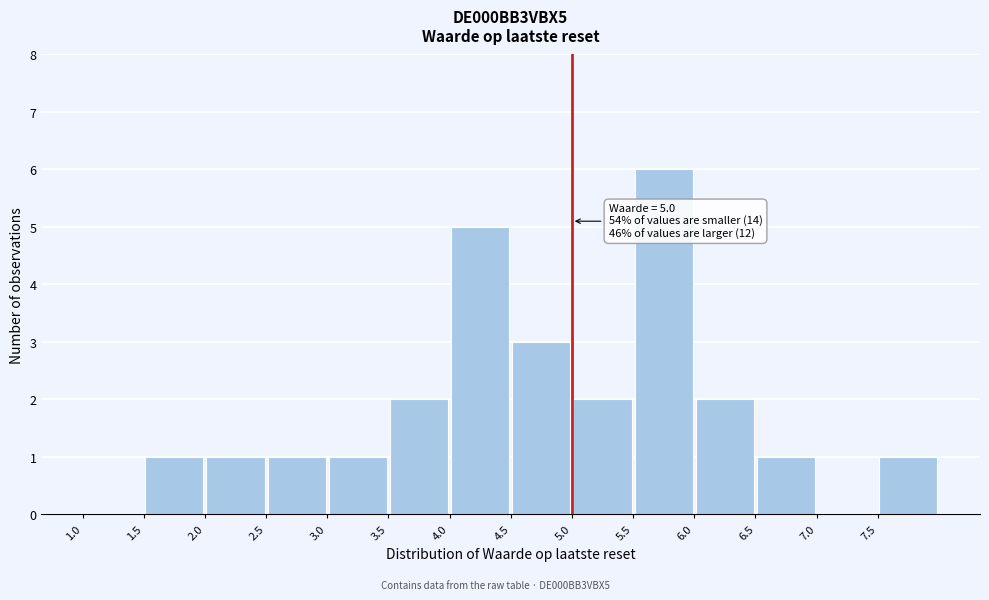

Over which range of the x-axis is the bar tallest?

5.5 to 6.0